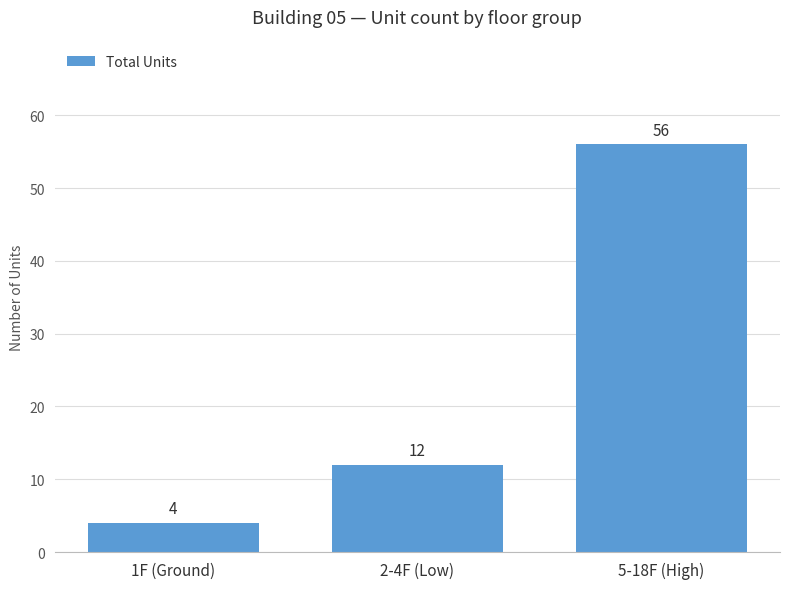

Approximately how many times larger is the value at 1F (Ground) compared to 2-4F (Low)?

0.3